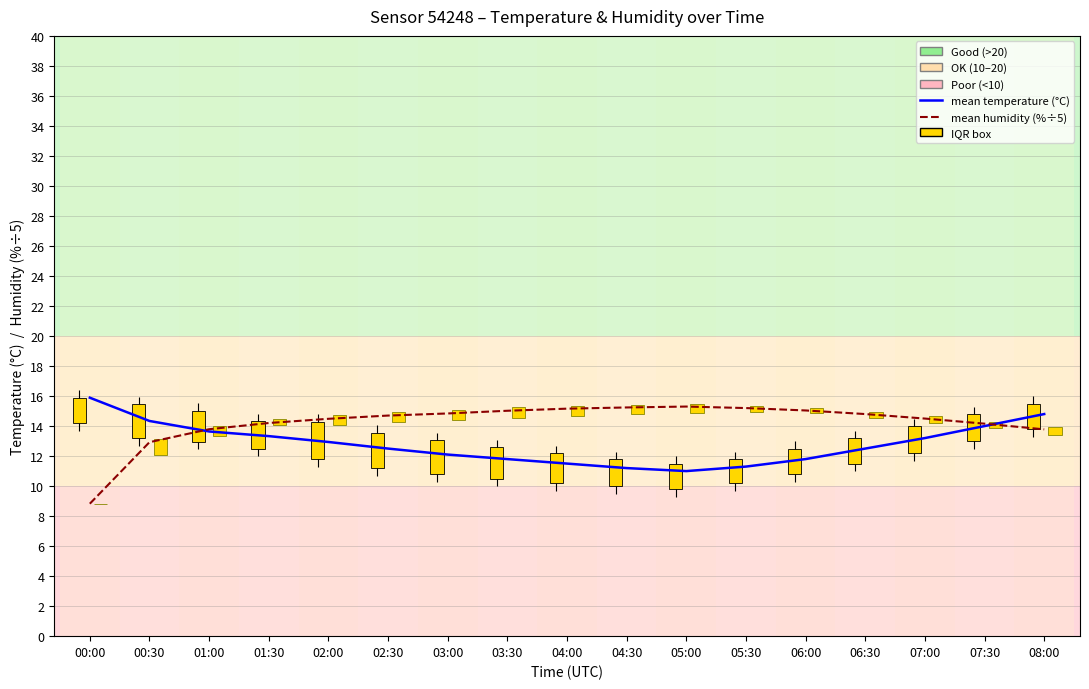

At 07:30, list the series in order from largest to smallest.

mean humidity (% ÷5), mean temperature (°C)